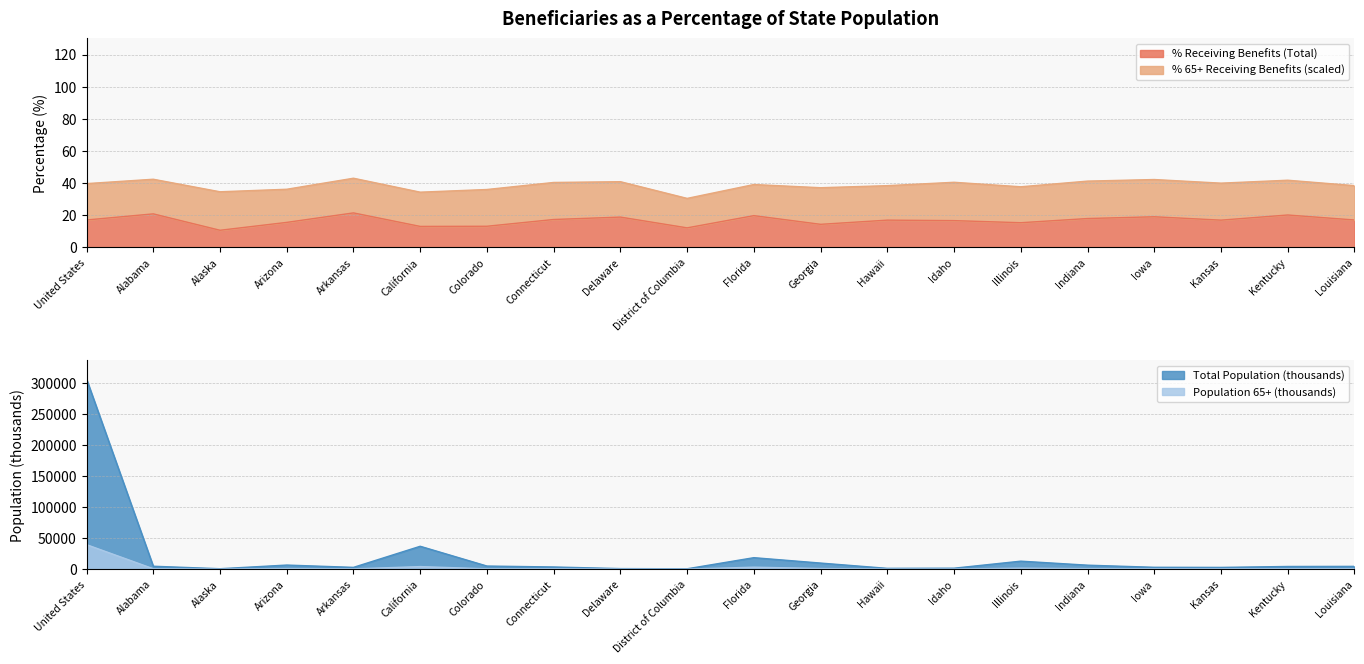

Read the Total Population (thousands) value at Illinois.

12910